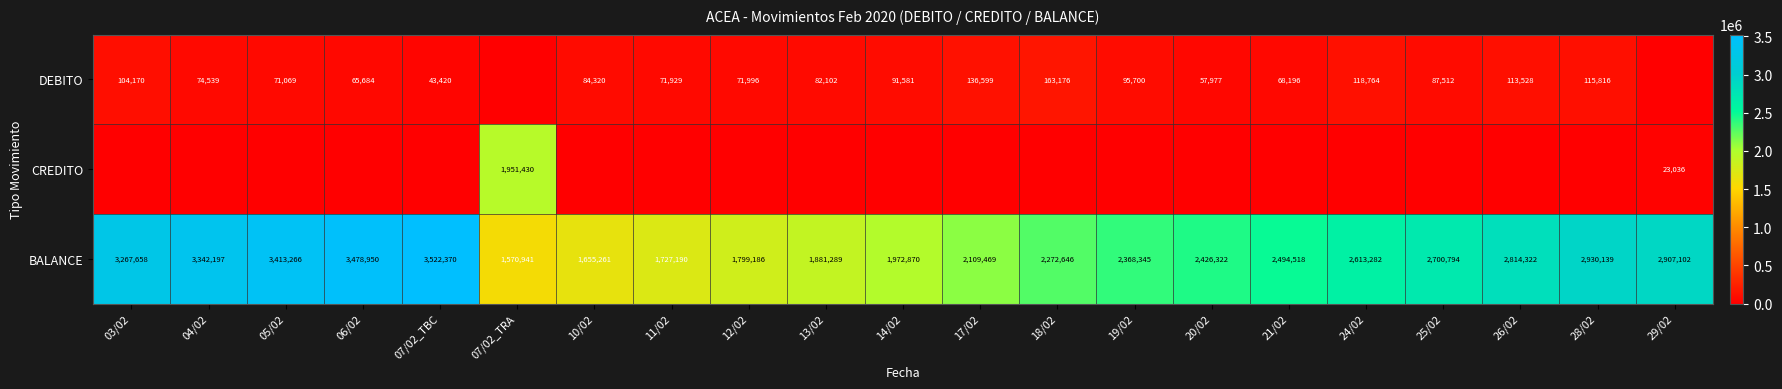

True or false: BALANCE has a value of 1881289 at 13/02.

True